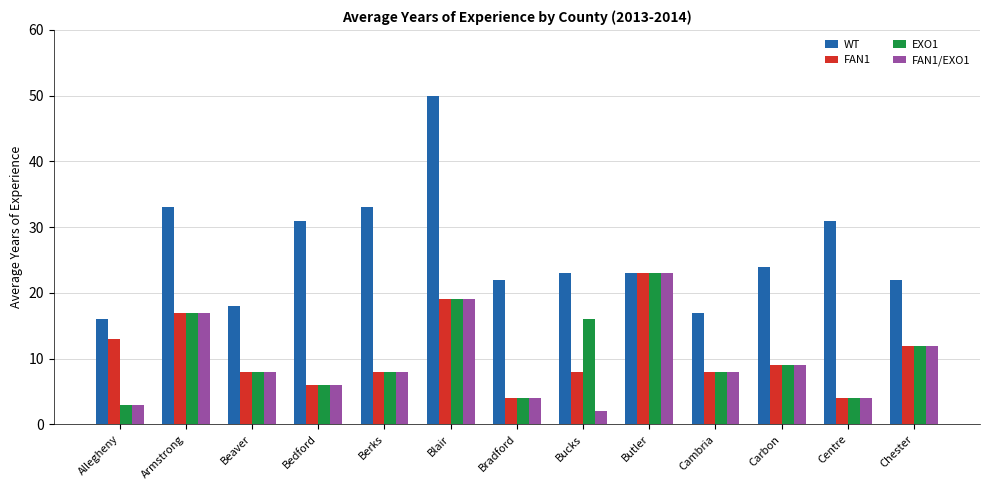

What is the sum of the WT values at Allegheny and Carbon?

40